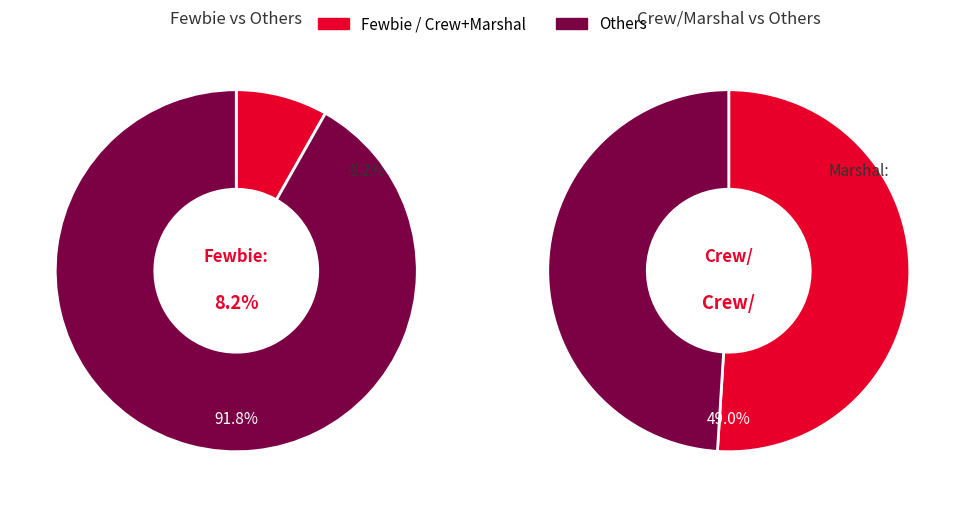

Is it true that SureshVNair is 11% of the pie?

False